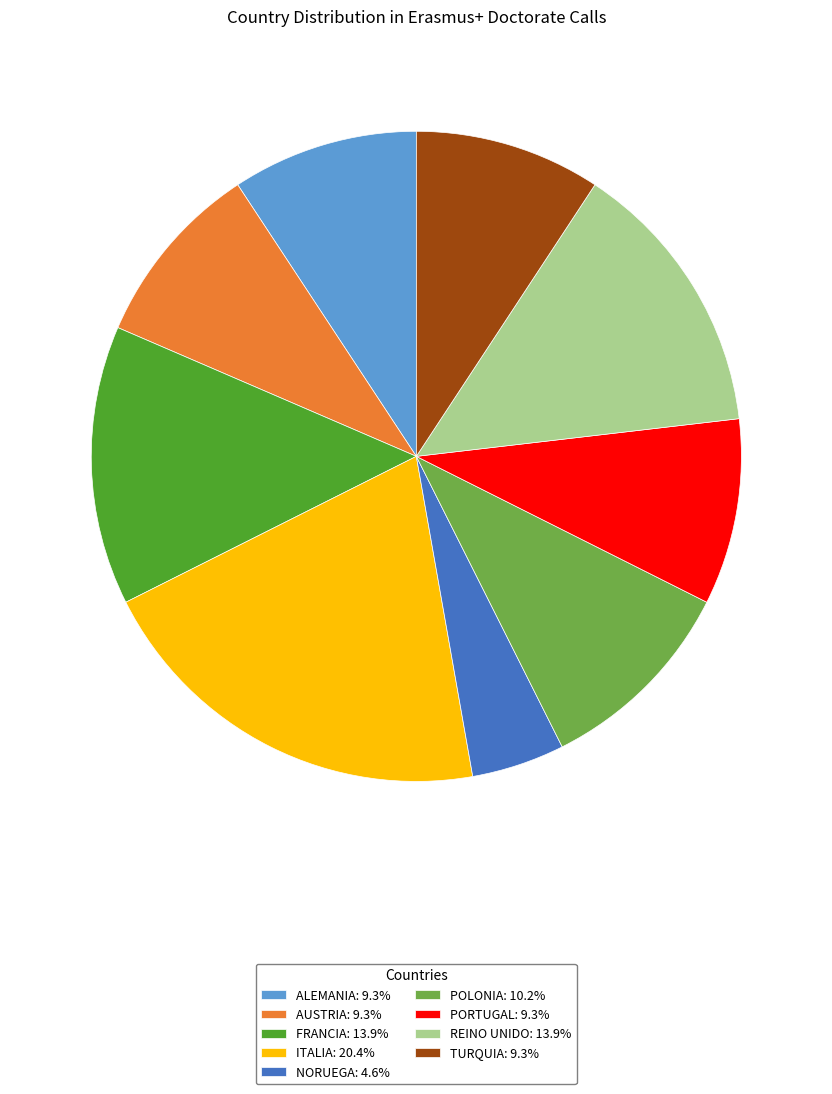

Is the sum of ITALIA: 20.4% and AUSTRIA: 9.3% greater than half?

No